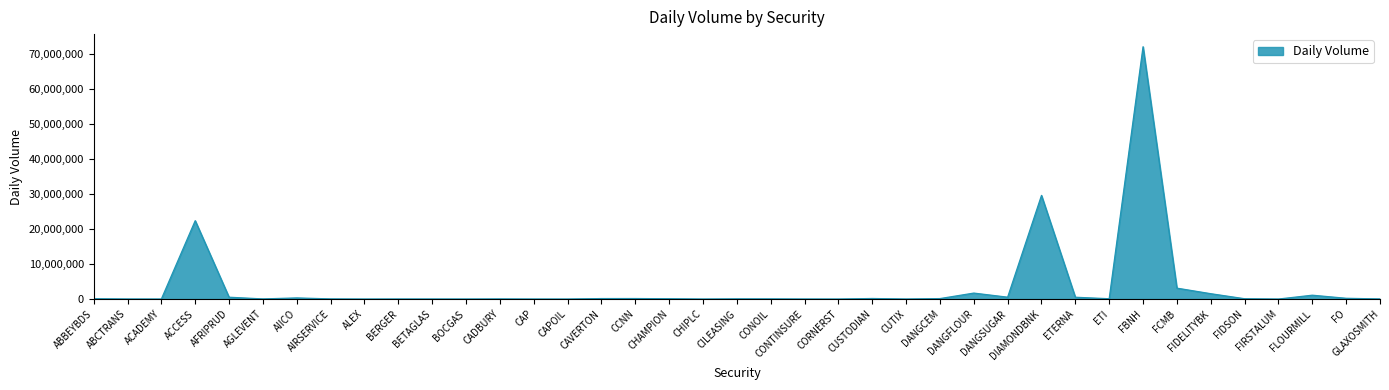

What is the approximate value at CHAMPION, to the nearest 100?

87200